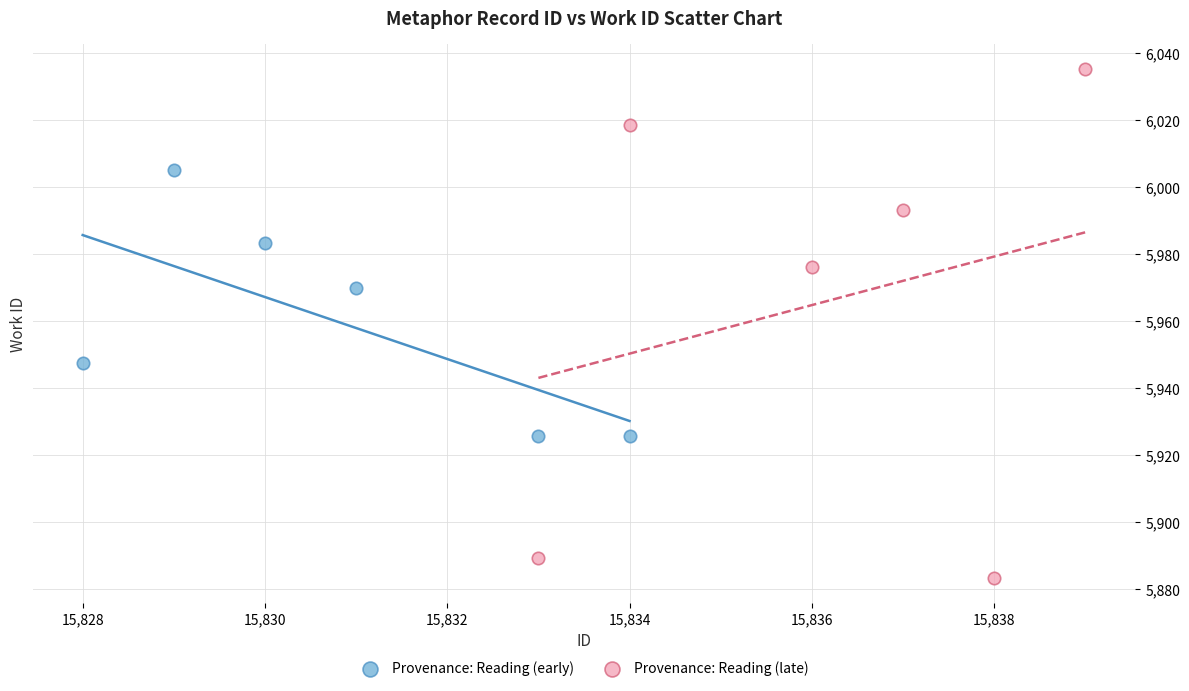

Which series contains the lowest Y value?

Provenance: Reading (late)